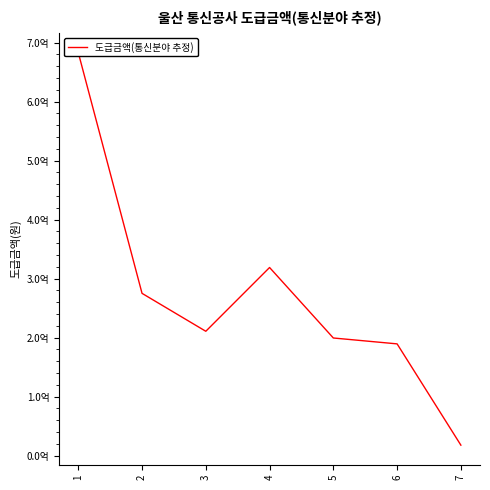

What is the smallest value displayed?

17800000